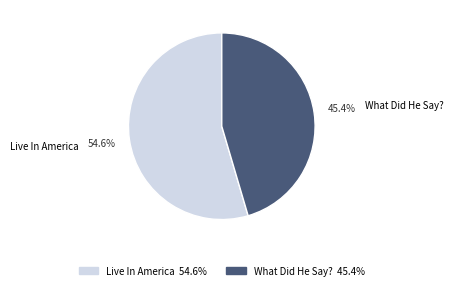

What percentage is the What Did He Say? slice, to the nearest percent?

45%